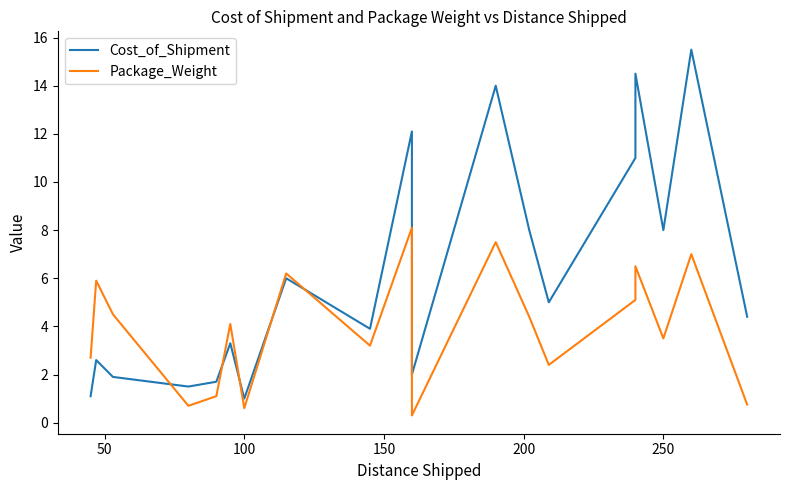

What is the average value of the Cost_of_Shipment series?

6.3